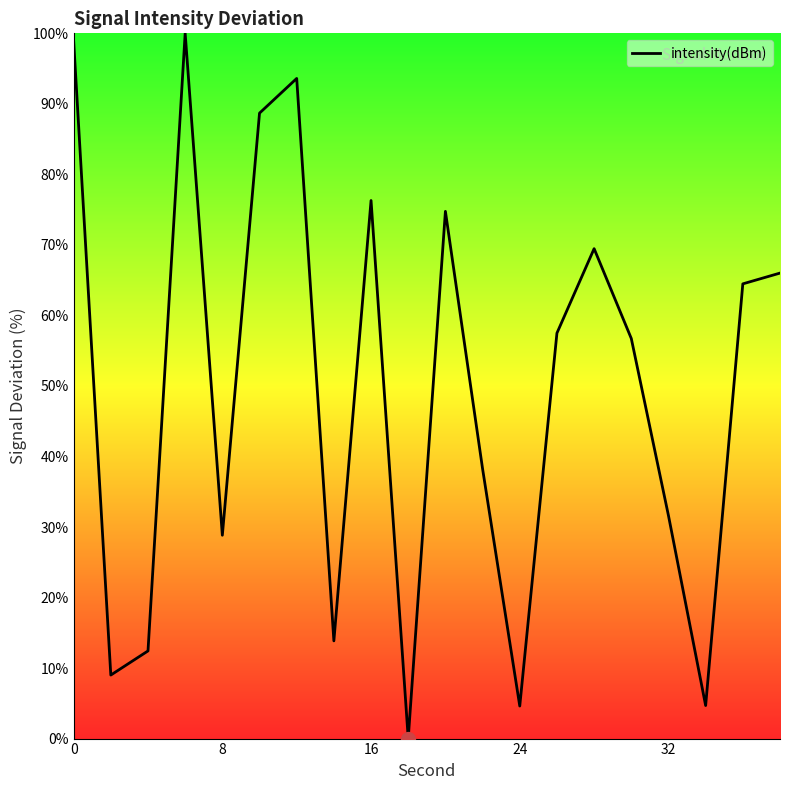

Does the chart have visible grid lines?

No